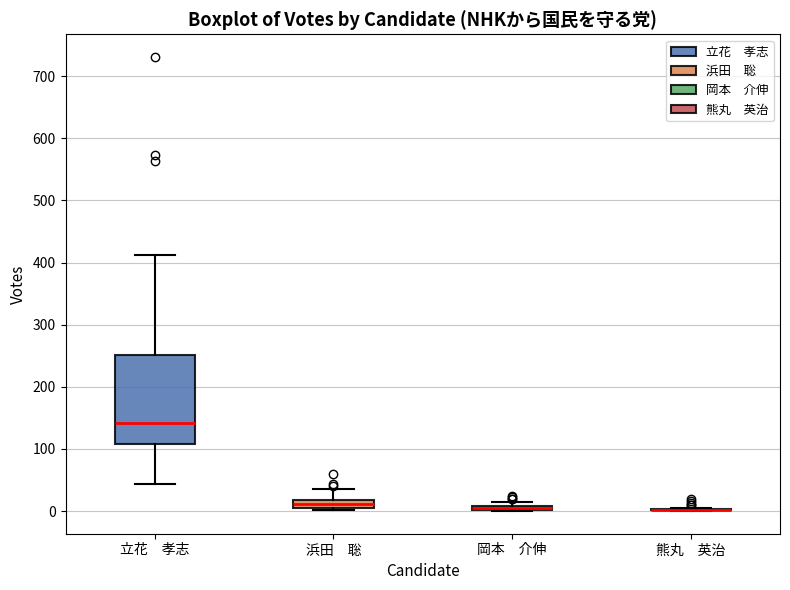

Comparing the boxes themselves (not the whiskers), which one is the tallest?

立花 孝志